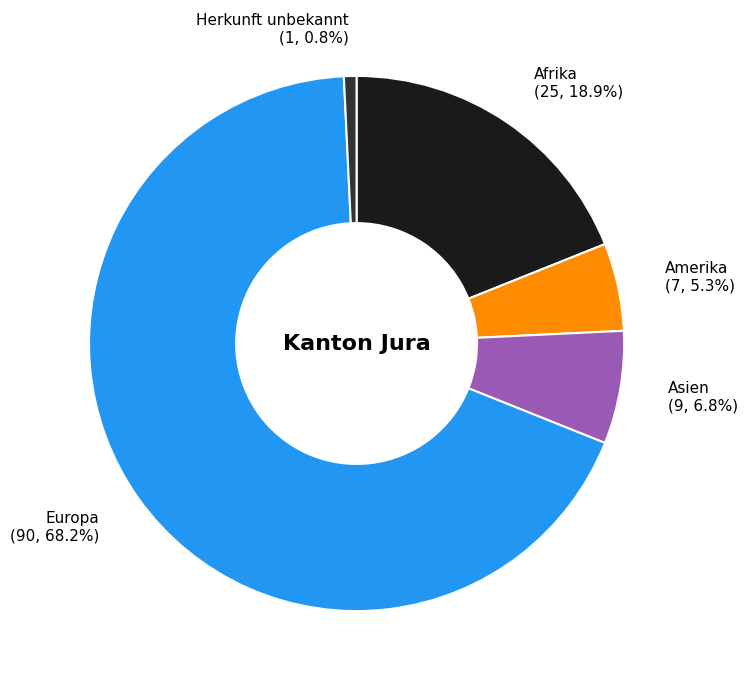

To the nearest percent, what is the difference between the largest and smallest slice percentages?

67%